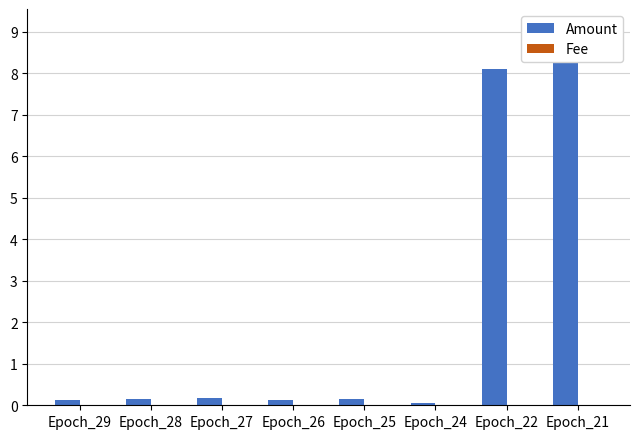

At which label does Fee reach its minimum?

Epoch_29